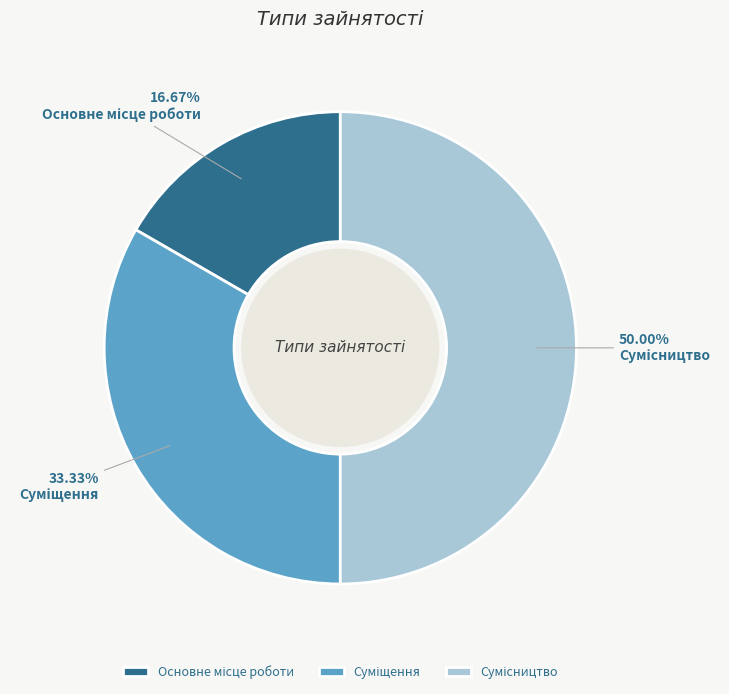

What is the total percentage of Сумісництво and Суміщення?

83.3%